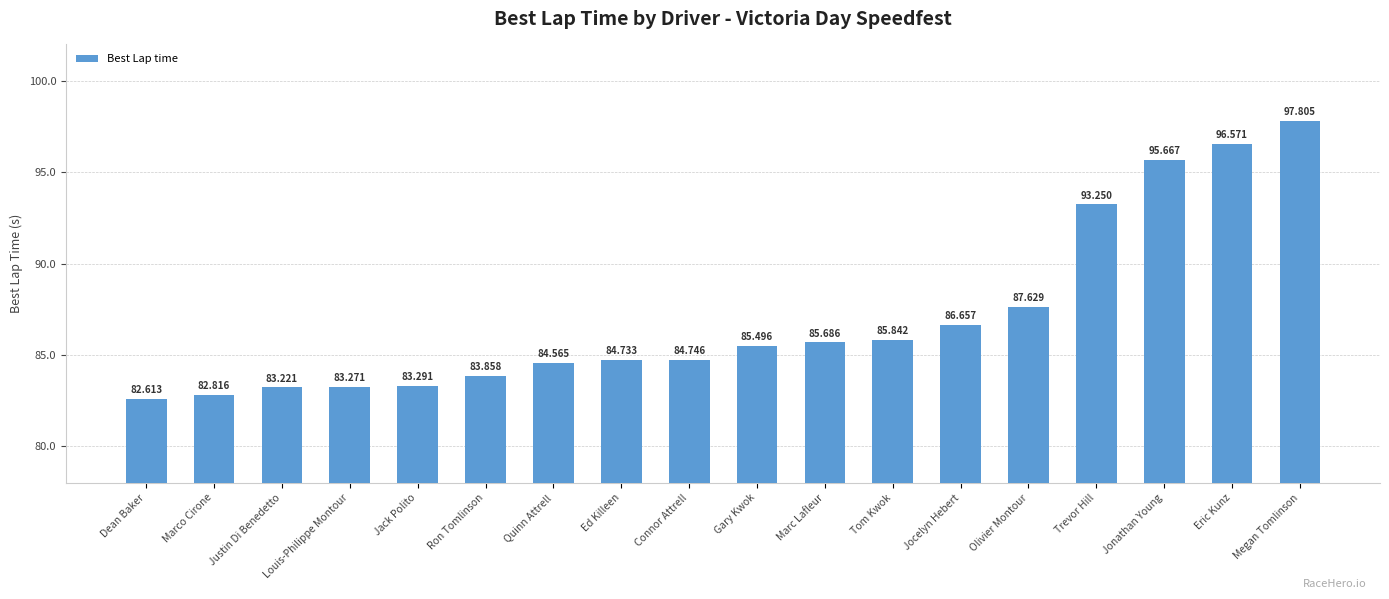

At which label does the data first exceed 85?

Gary Kwok